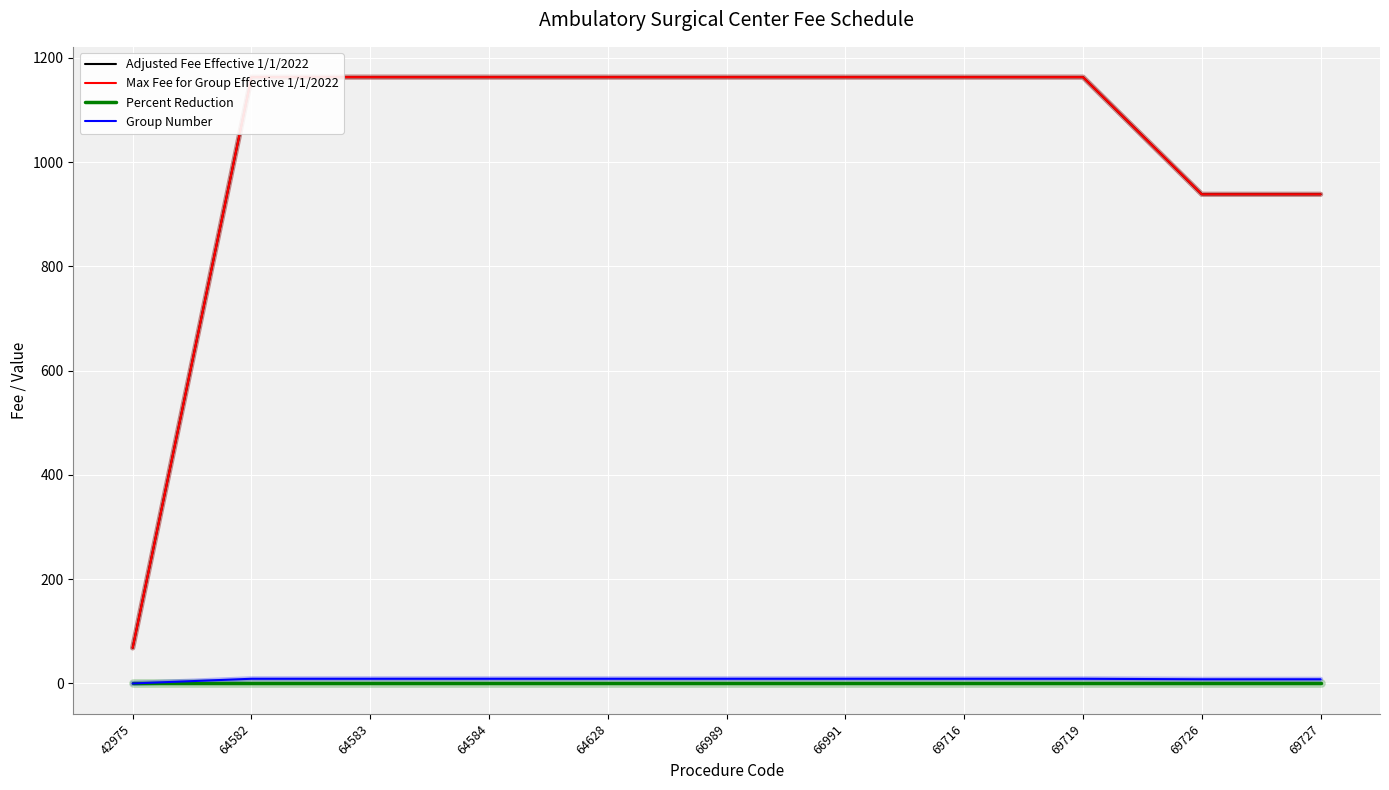

Reading right to left, what are all the values shown in this chart?

Adjusted Fee Effective 1/1/2022: 938.1	938.1	1162.7	1162.7	1162.7	1162.7	1162.7	1162.7	1162.7	1162.7	68.2
Max Fee for Group Effective 1/1/2022: 938.1	938.1	1162.7	1162.7	1162.7	1162.7	1162.7	1162.7	1162.7	1162.7	68.2
Percent Reduction: 0.0	0.0	0.0	0.0	0.0	0.0	0.0	0.0	0.0	0.0	0.0
Group Number: 8.0	8.0	9.0	9.0	9.0	9.0	9.0	9.0	9.0	9.0	0.0